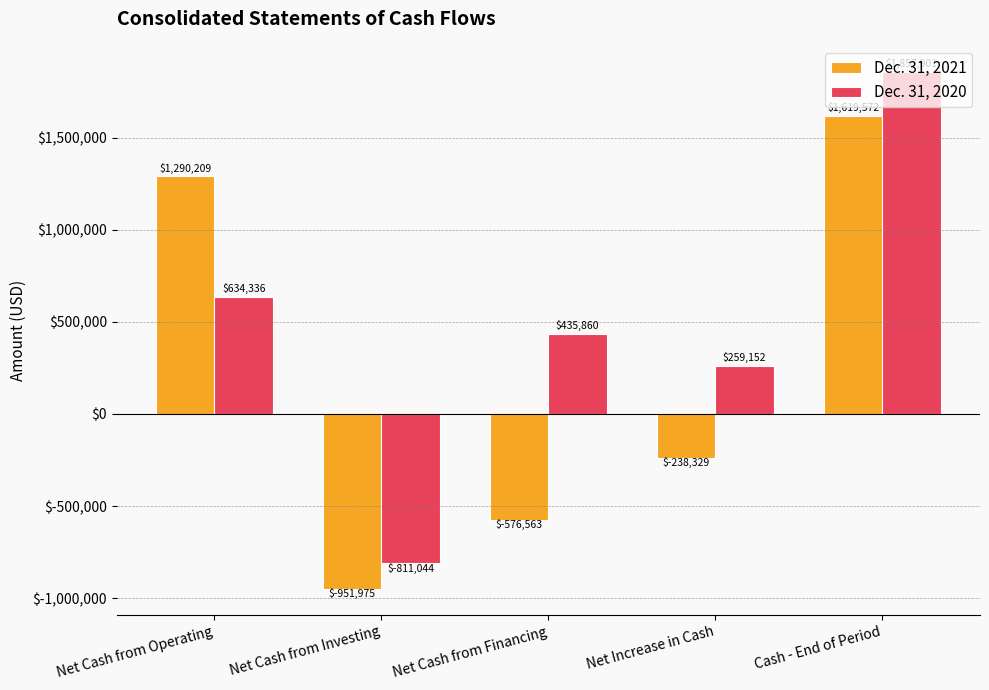

Which series changed the most between Net Increase in Cash and Cash - End of Period?

Dec. 31, 2021